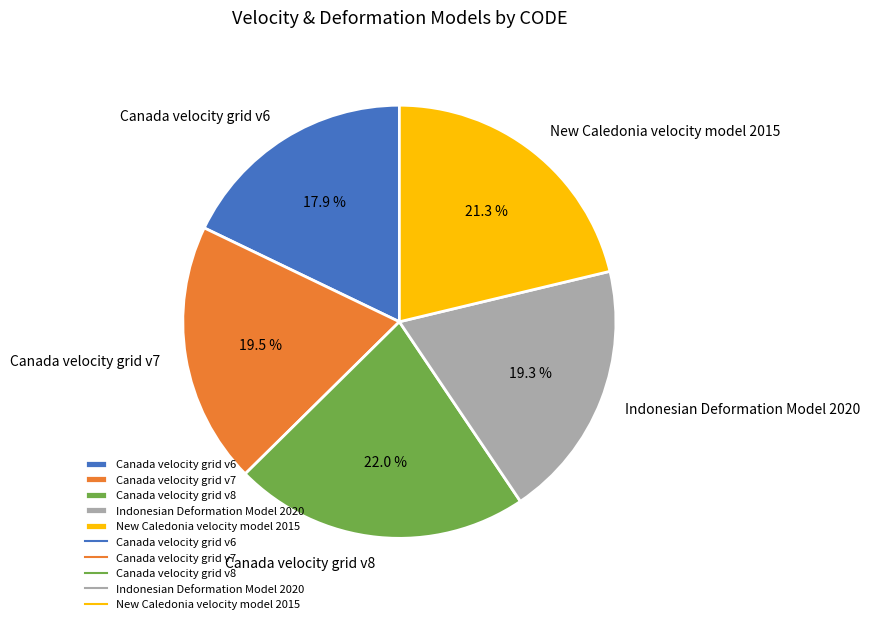

To the nearest percent, what percentage of the pie is Canada velocity grid v6?

18%